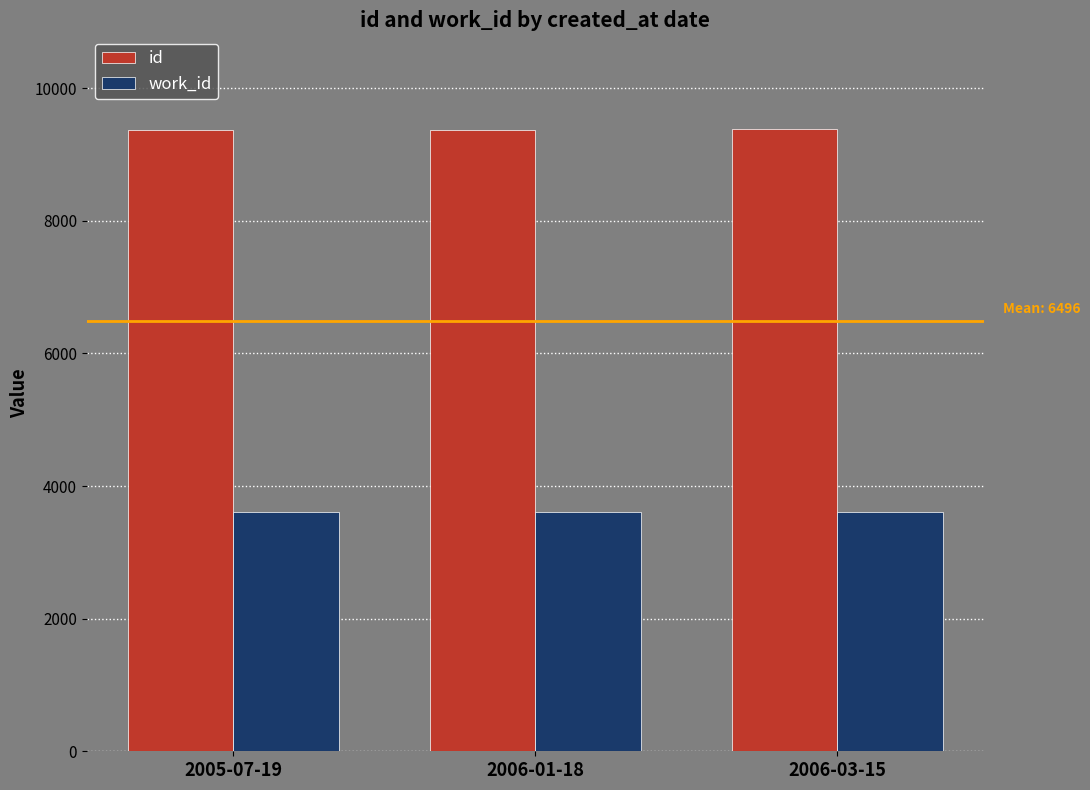

What is the total value across all series at 2006-03-15?

13005.0